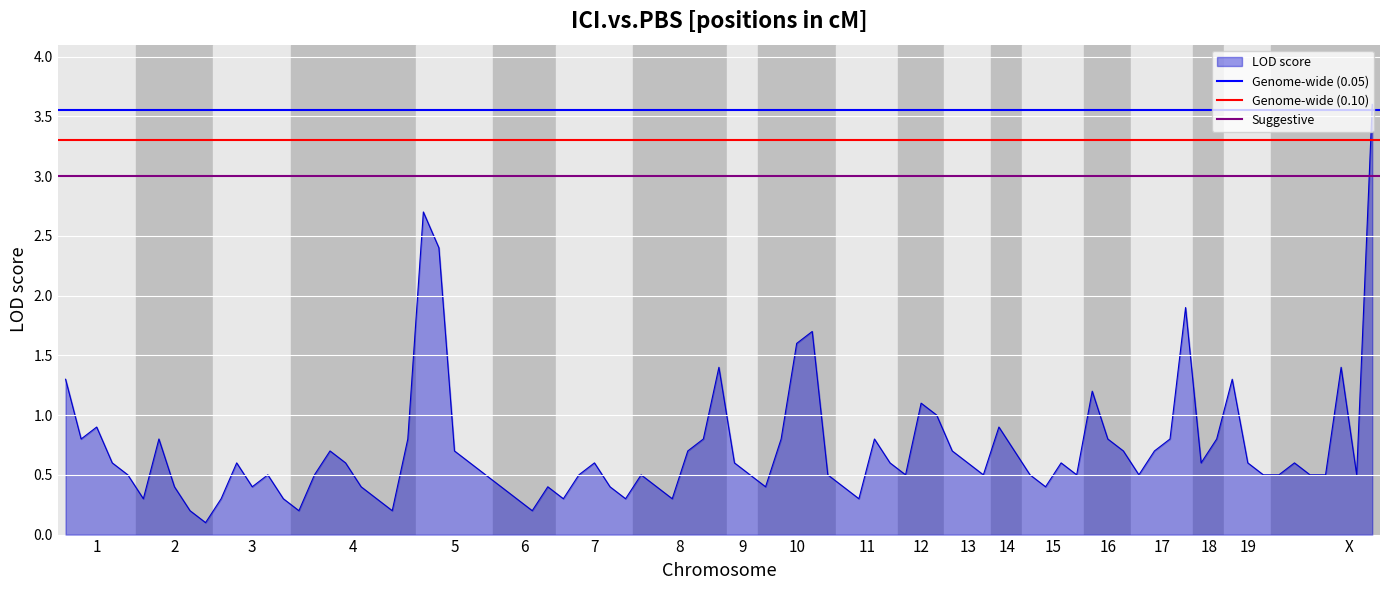

Is it true that Genome-wide (0.05) equals 5.0 at 2?

False